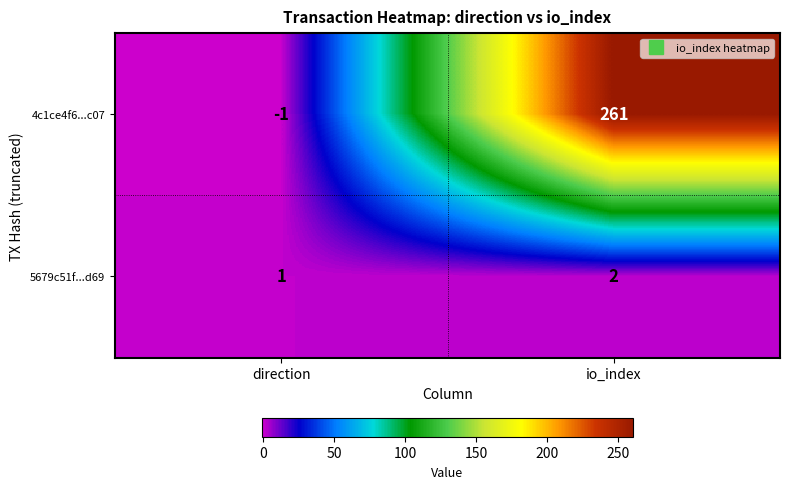

Reading right to left, what are all the values shown in this chart?

4c1ce4f6...c07: io_index=261	direction=-1
5679c51f...d69: io_index=2	direction=1